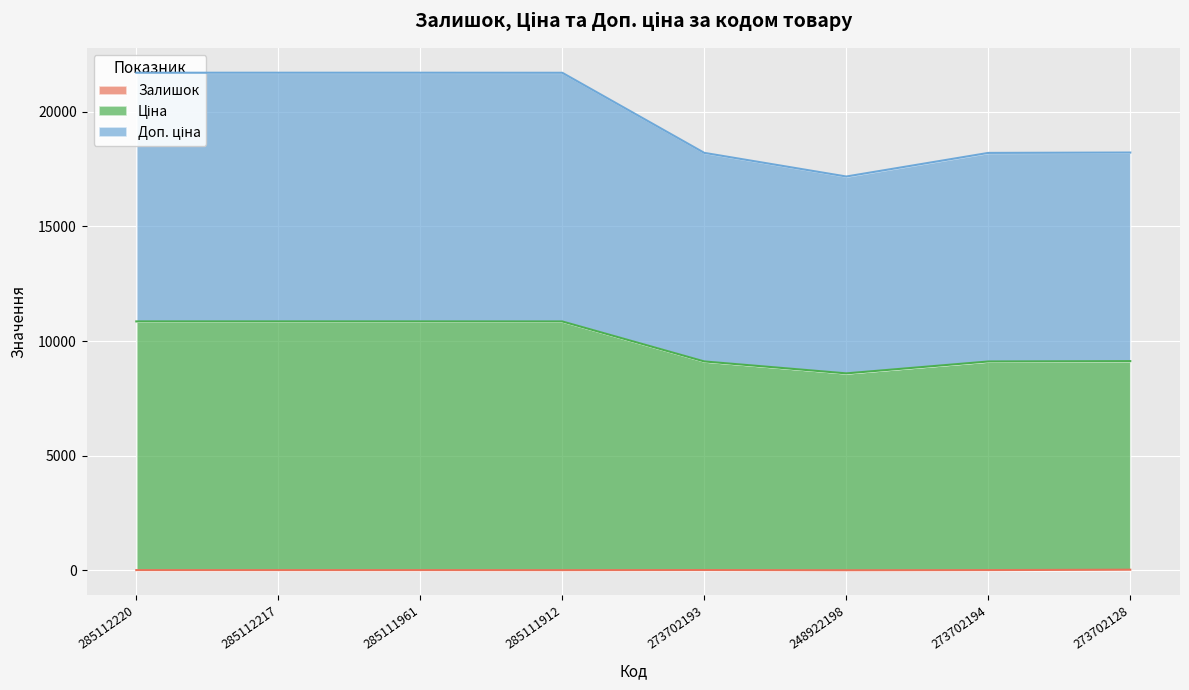

The Доп. ціна series shows 10855.1 at 285111912. True or false?

True